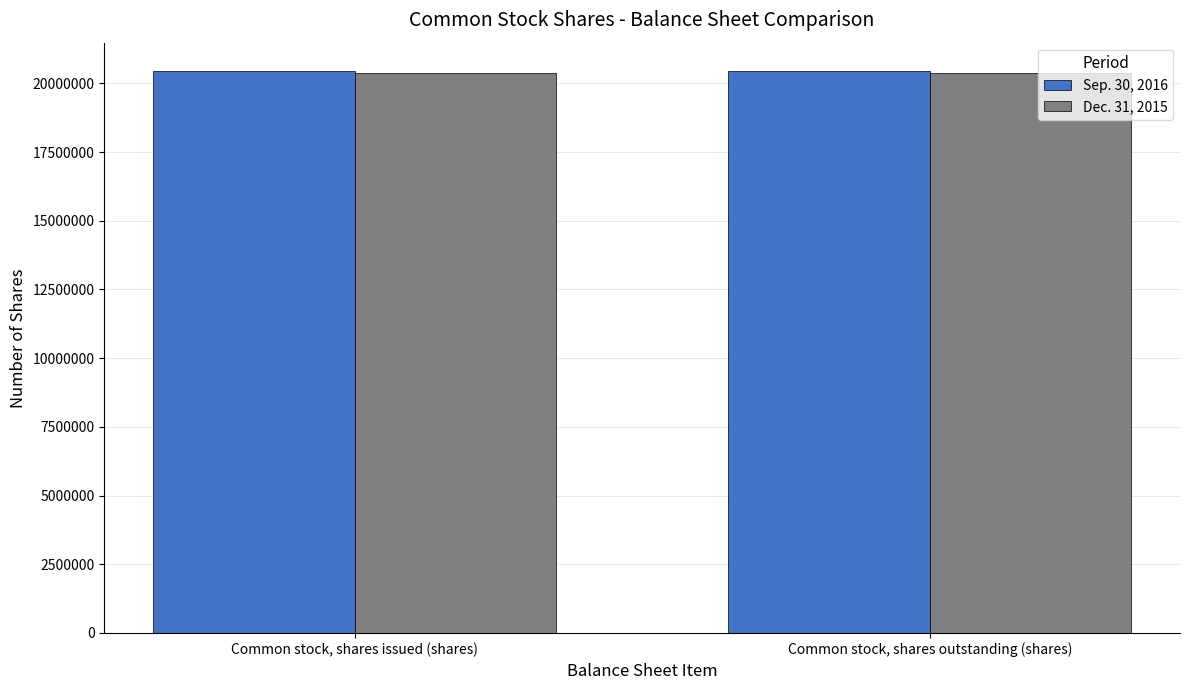

What is the lowest value of the Dec. 31, 2015 series?

20381949